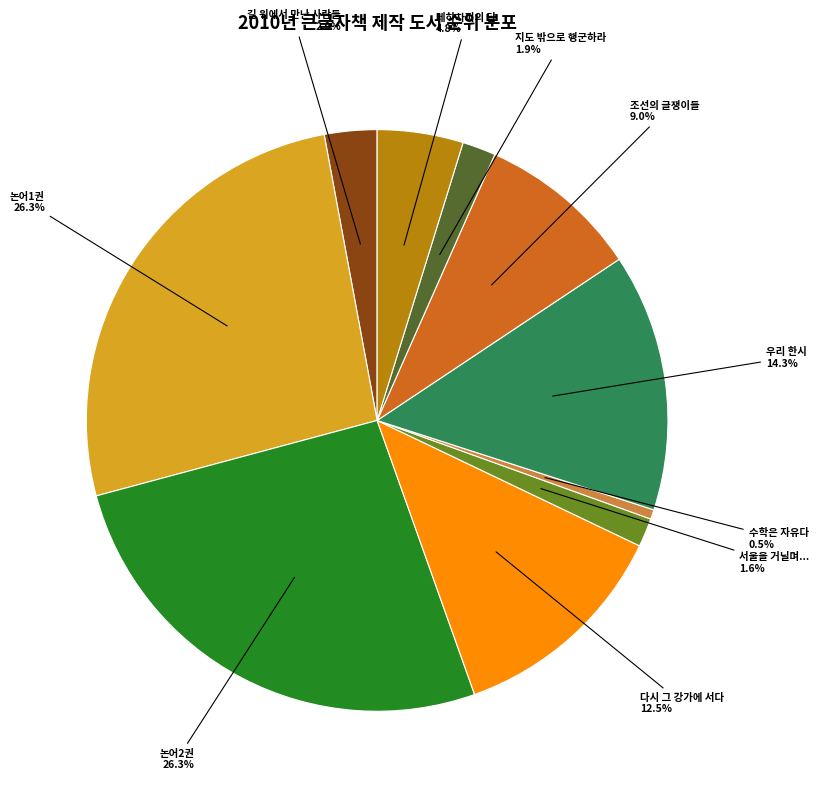

How many slices are in this pie chart?

10